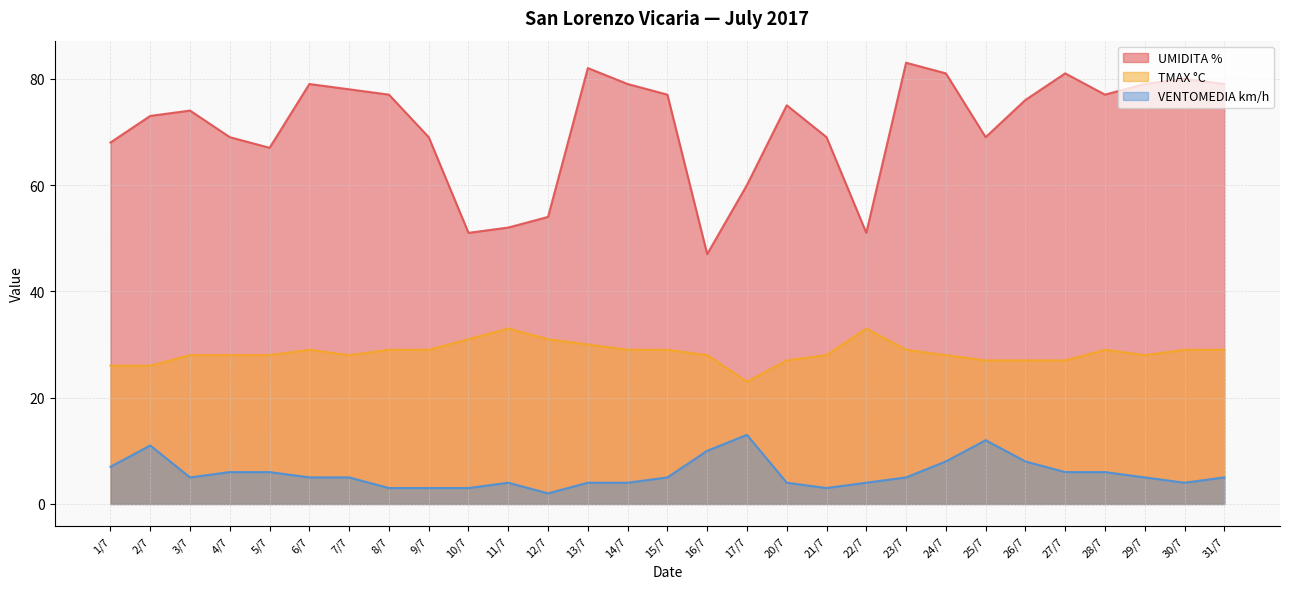

Reading right to left, list all the values displayed in this chart.

UMIDITA %: 31/7=79	30/7=80	29/7=79	28/7=77	27/7=81	26/7=76	25/7=69	24/7=81	23/7=83	22/7=51	21/7=69	20/7=75	17/7=60	16/7=47	15/7=77	14/7=79	13/7=82	12/7=54	11/7=52	10/7=51	9/7=69	8/7=77	7/7=78	6/7=79	5/7=67	4/7=69	3/7=74	2/7=73	1/7=68
TMAX °C: 31/7=29	30/7=29	29/7=28	28/7=29	27/7=27	26/7=27	25/7=27	24/7=28	23/7=29	22/7=33	21/7=28	20/7=27	17/7=23	16/7=28	15/7=29	14/7=29	13/7=30	12/7=31	11/7=33	10/7=31	9/7=29	8/7=29	7/7=28	6/7=29	5/7=28	4/7=28	3/7=28	2/7=26	1/7=26
VENTOMEDIA km/h: 31/7=5	30/7=4	29/7=5	28/7=6	27/7=6	26/7=8	25/7=12	24/7=8	23/7=5	22/7=4	21/7=3	20/7=4	17/7=13	16/7=10	15/7=5	14/7=4	13/7=4	12/7=2	11/7=4	10/7=3	9/7=3	8/7=3	7/7=5	6/7=5	5/7=6	4/7=6	3/7=5	2/7=11	1/7=7